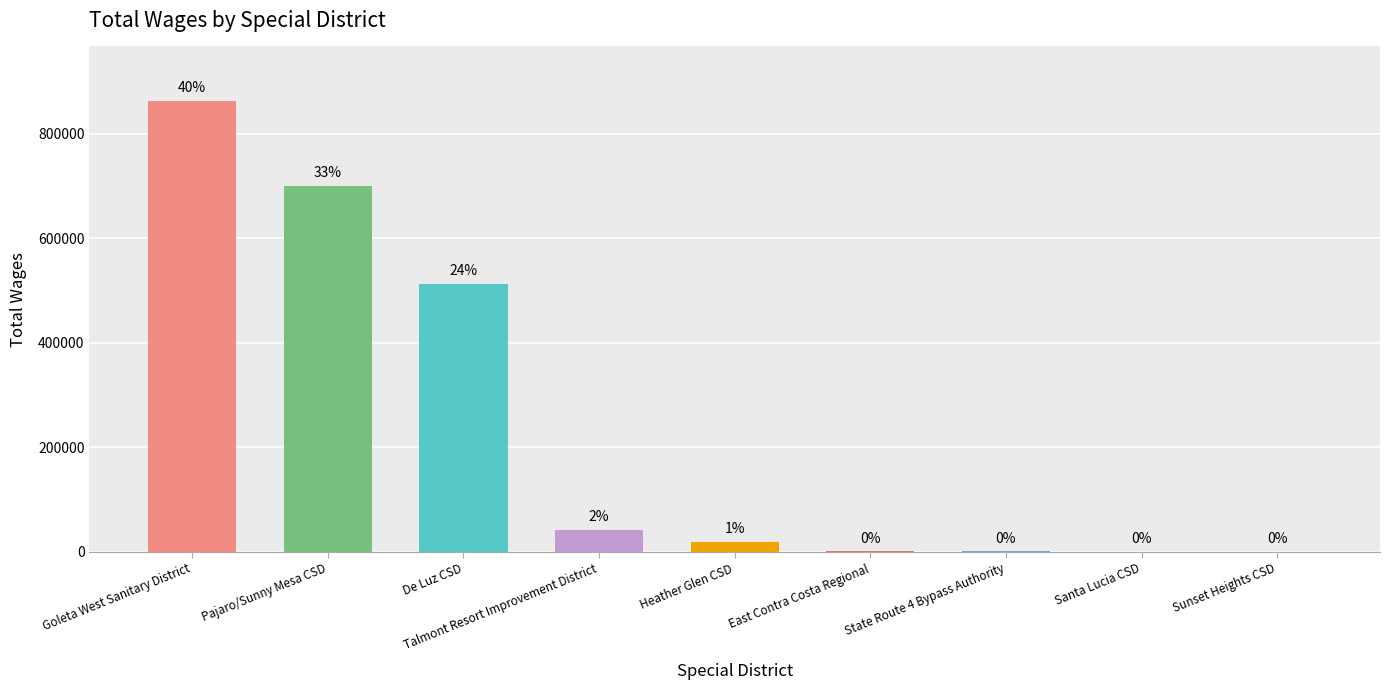

Count the number of categories in the chart.

9